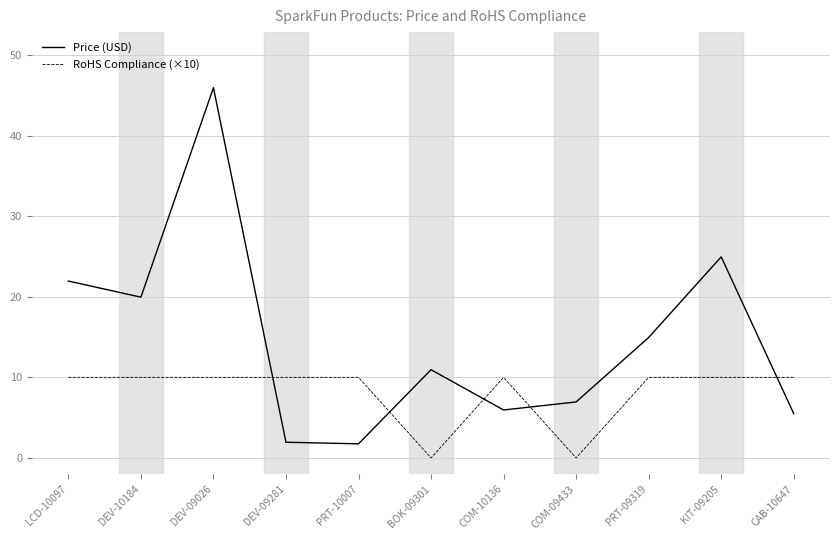

Which series has the largest range (max minus min)?

Price (USD)